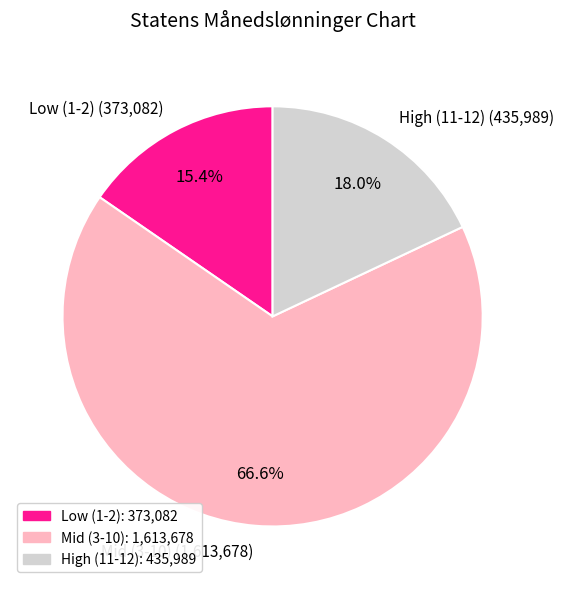

Rank the categories by value from lowest to highest.

Low (1-2) (373,082), High (11-12) (435,989), Mid (3-10) (1,613,678)